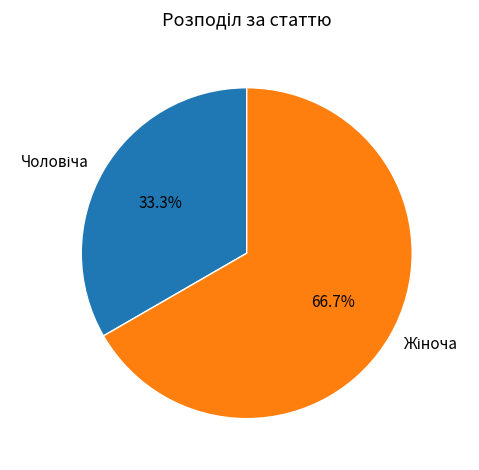

Does any single category account for the majority?

Yes